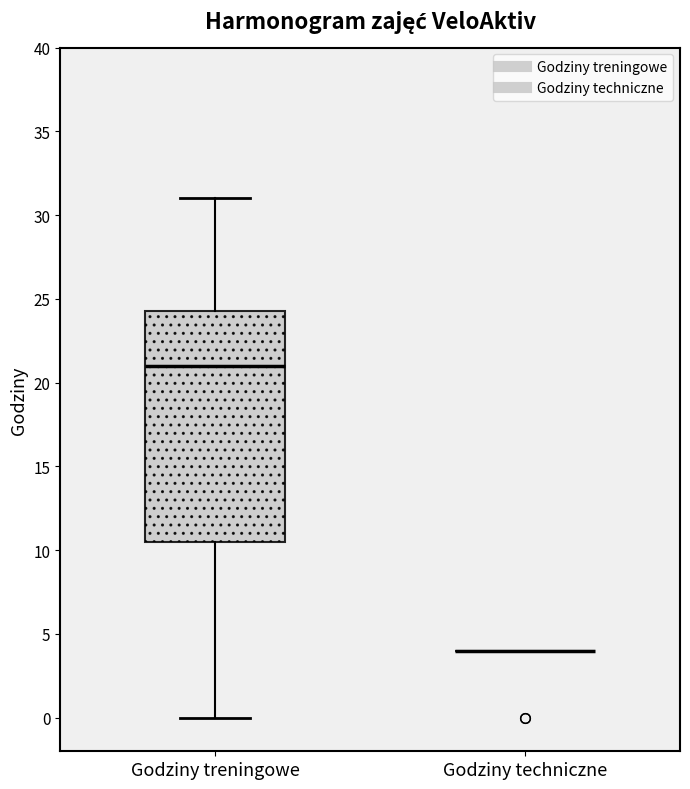

Where does the upper whisker of the box for Godziny treningowe end on the y-axis? The values are not printed on the chart, so give them approximately, as read against the axis.

31.0